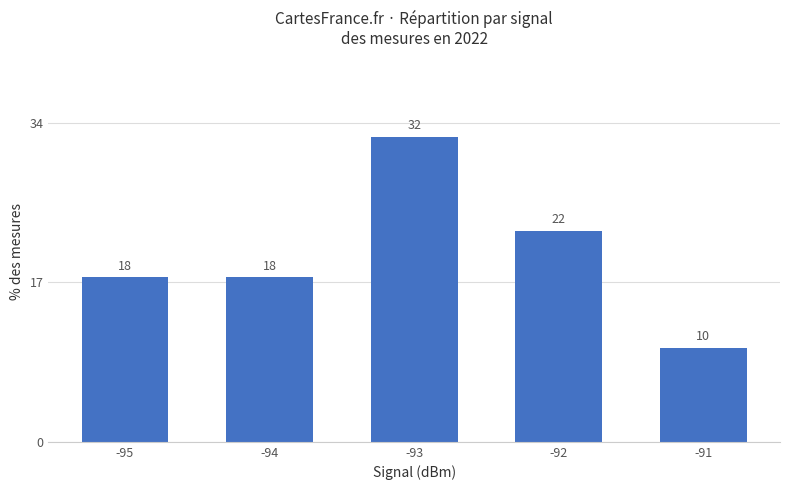

Does the chart contain stacked bars?

No